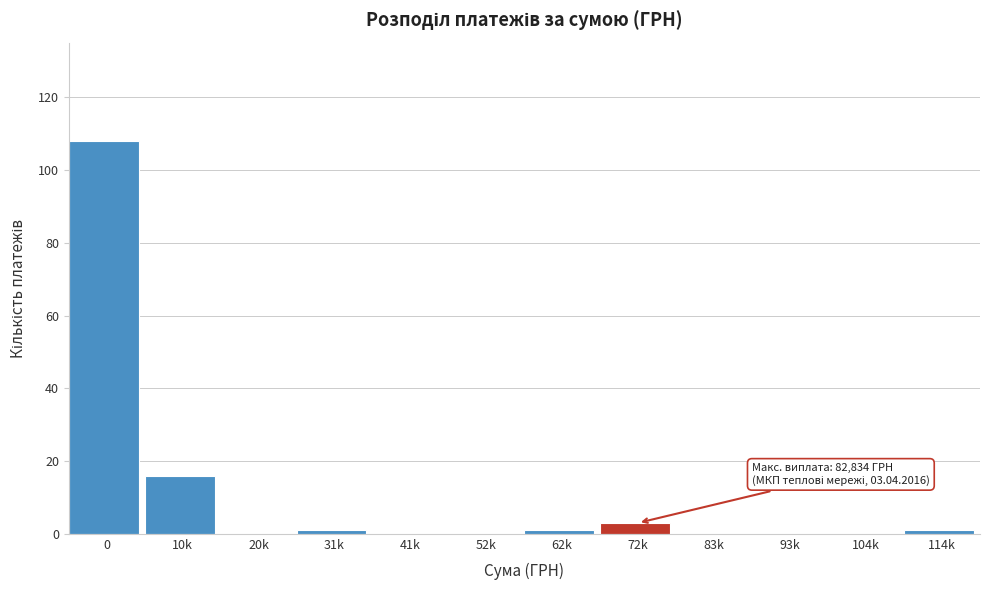

Reading left to right, what are all the values shown in this chart?

0=108	10k=16	20k=0	31k=1	41k=0	52k=0	62k=1	72k=3	83k=0	93k=0	104k=0	114k=1